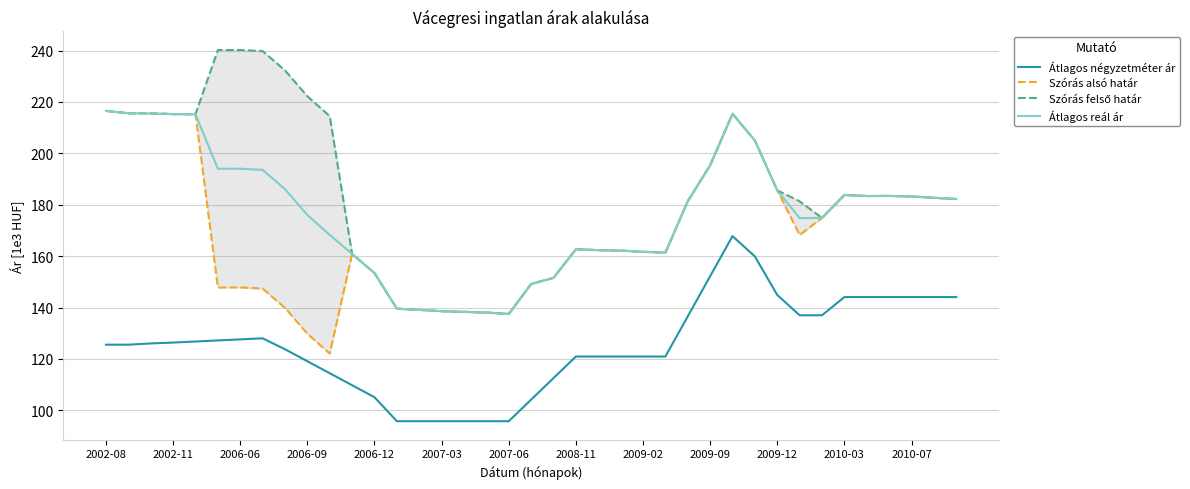

True or false: Átlagos reál ár has a value of 216.6 at 2002-08.

True